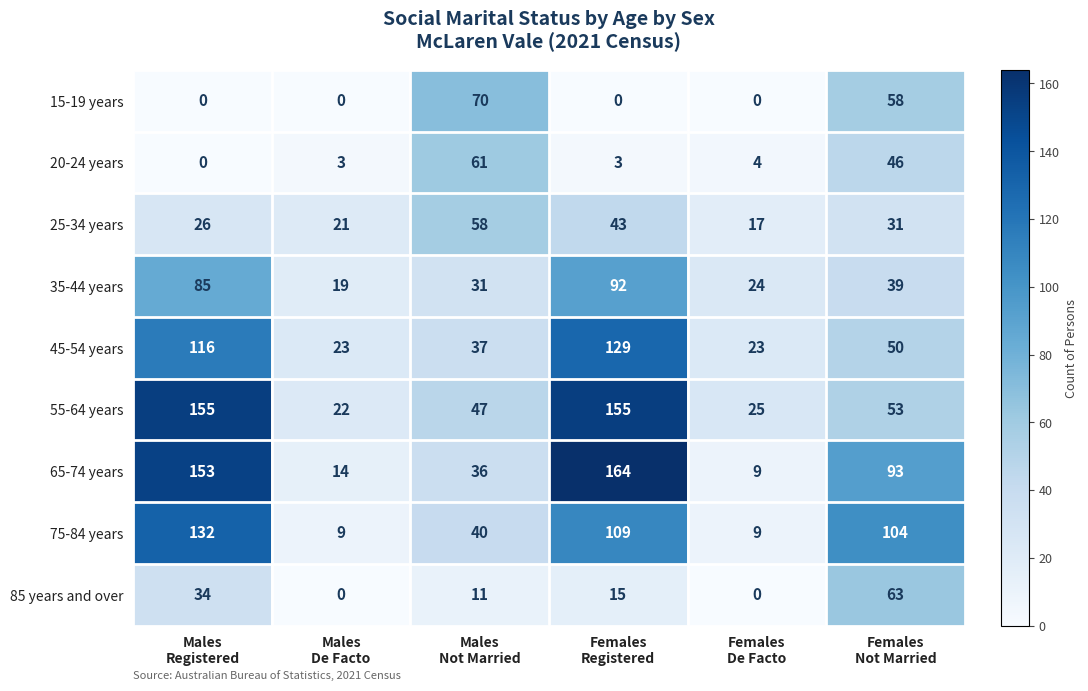

At which category is the sum across all series the highest?

Females
Registered